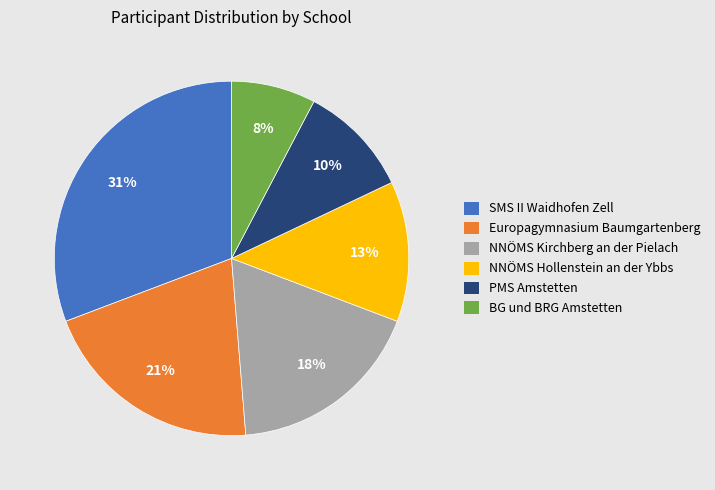

What percentage is the NNÖMS Kirchberg an der Pielach slice, to the nearest percent?

18%